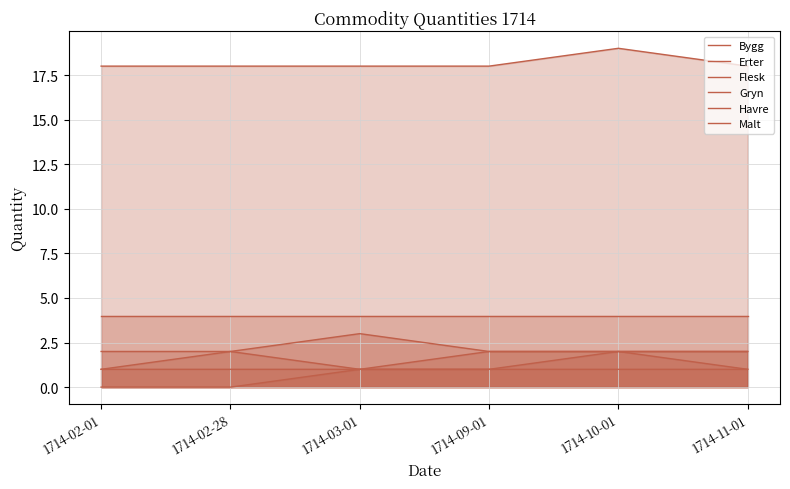

List the labels in order of Erter value, largest first.

1714-03-01, 1714-02-01, 1714-02-28, 1714-09-01, 1714-10-01, 1714-11-01